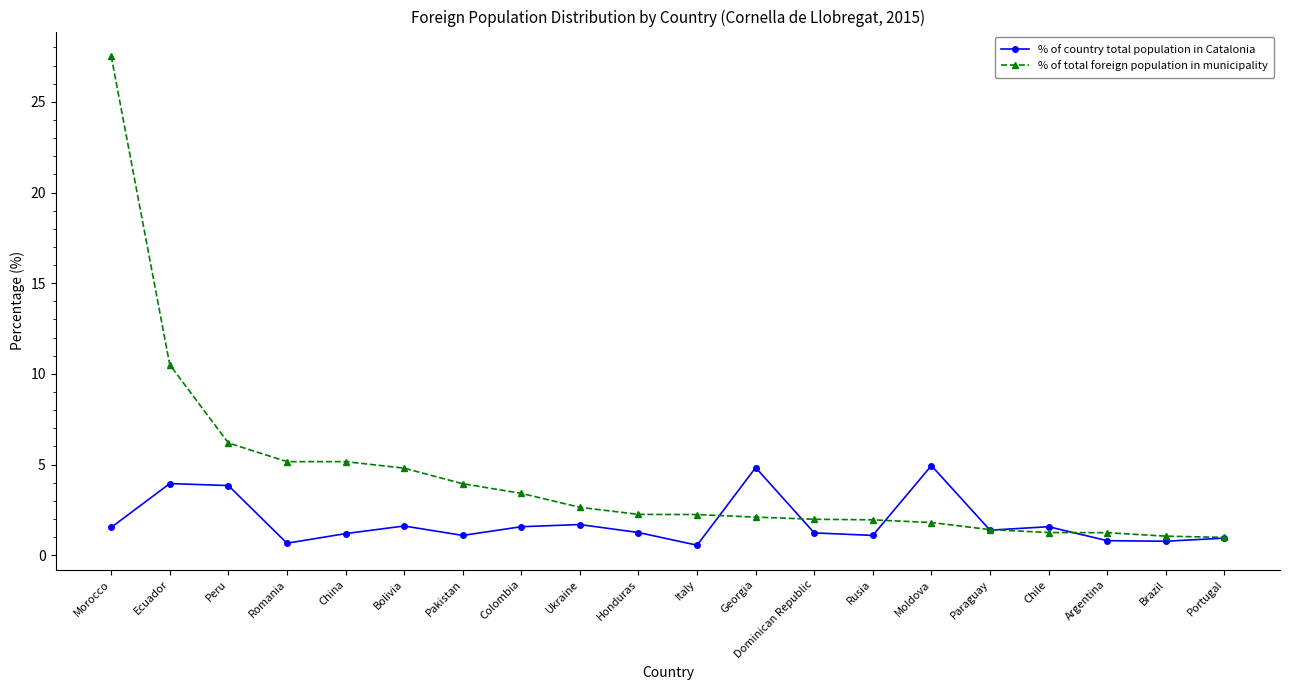

How many data points does each series have?

20